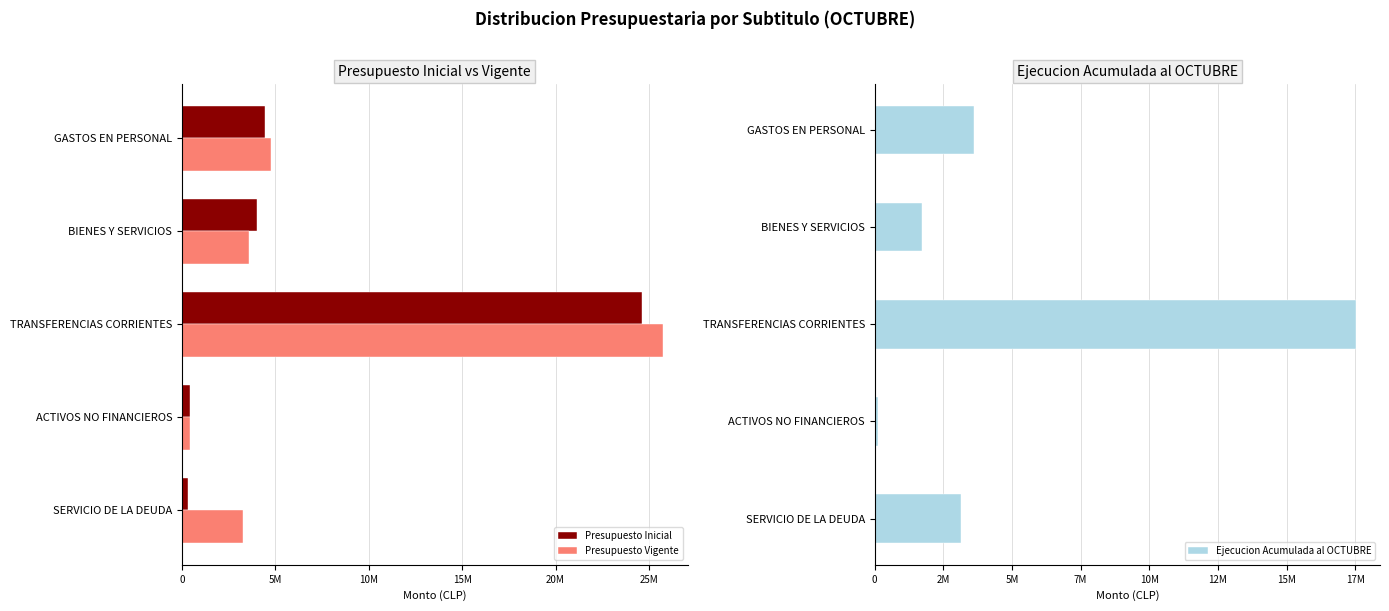

How many values in the Presupuesto Vigente series are below 3607269?

2